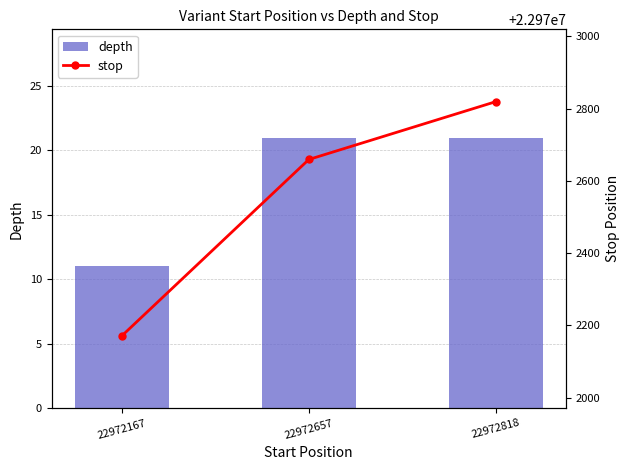

List the labels in order of depth value, largest first.

22972657, 22972818, 22972167